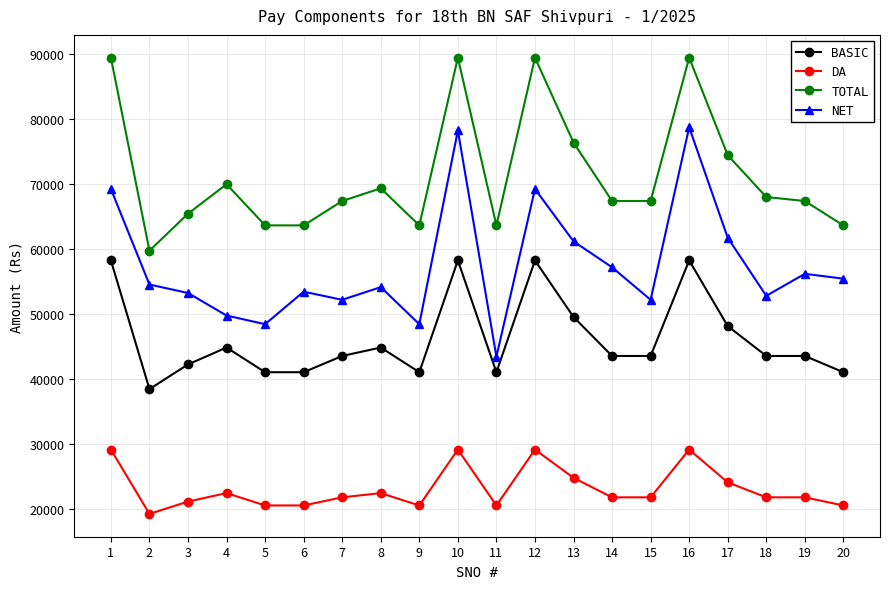

Rank the series by their maximum value, from lowest to highest.

DA, BASIC, NET, TOTAL